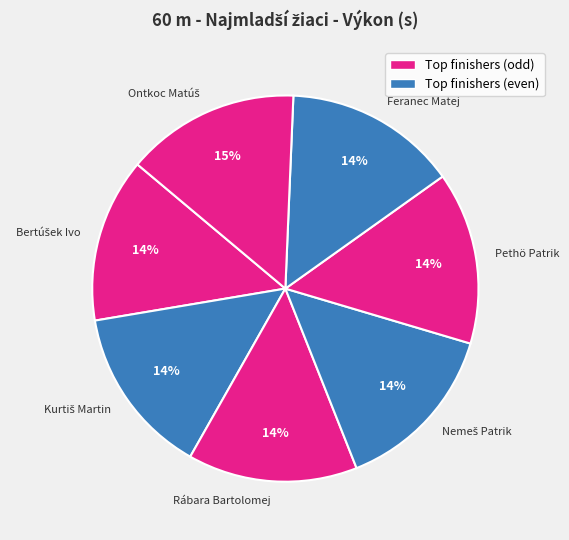

The Rábara Bartolomej slice represents 14% of the pie. True or false?

True